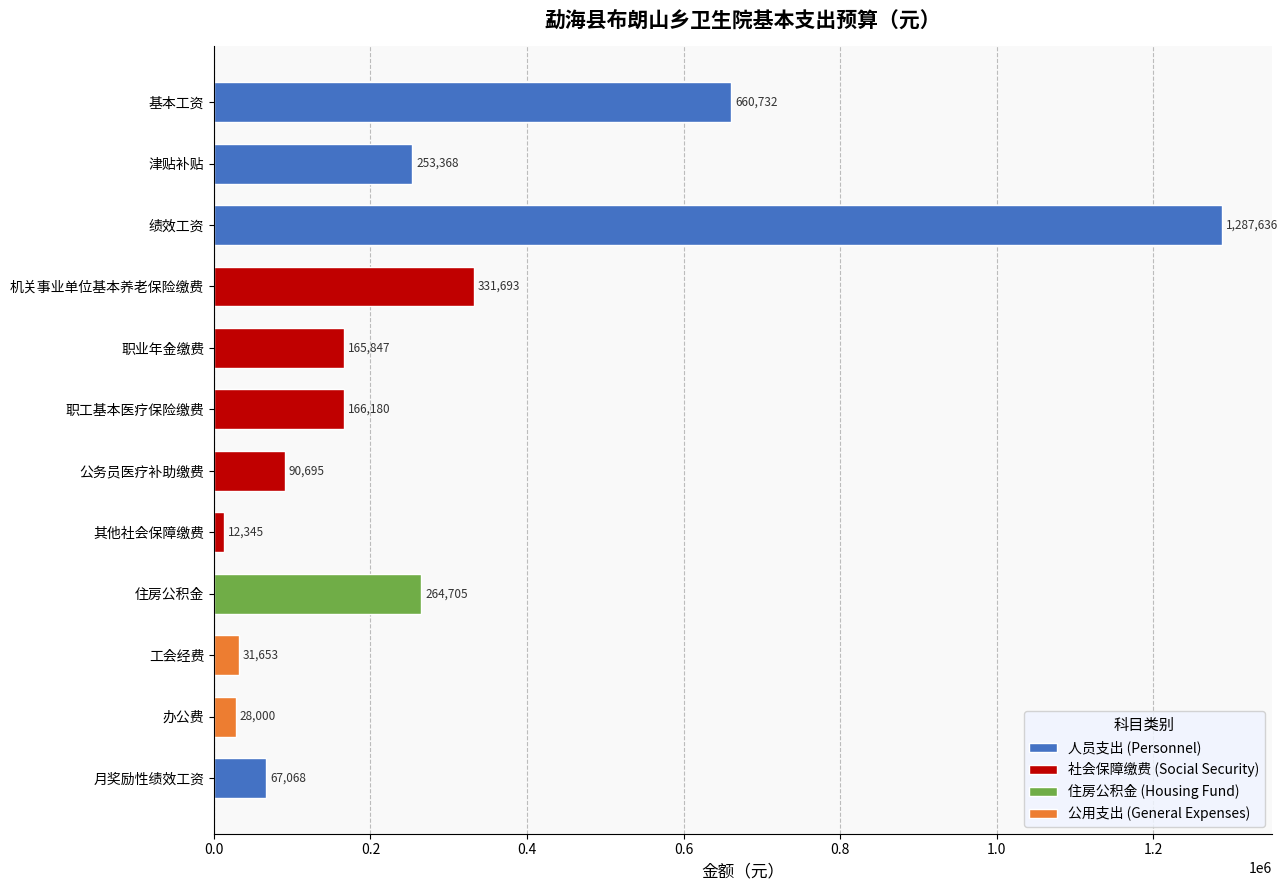

True or false: the data shows 67068.0 at 月奖励性绩效工资.

True